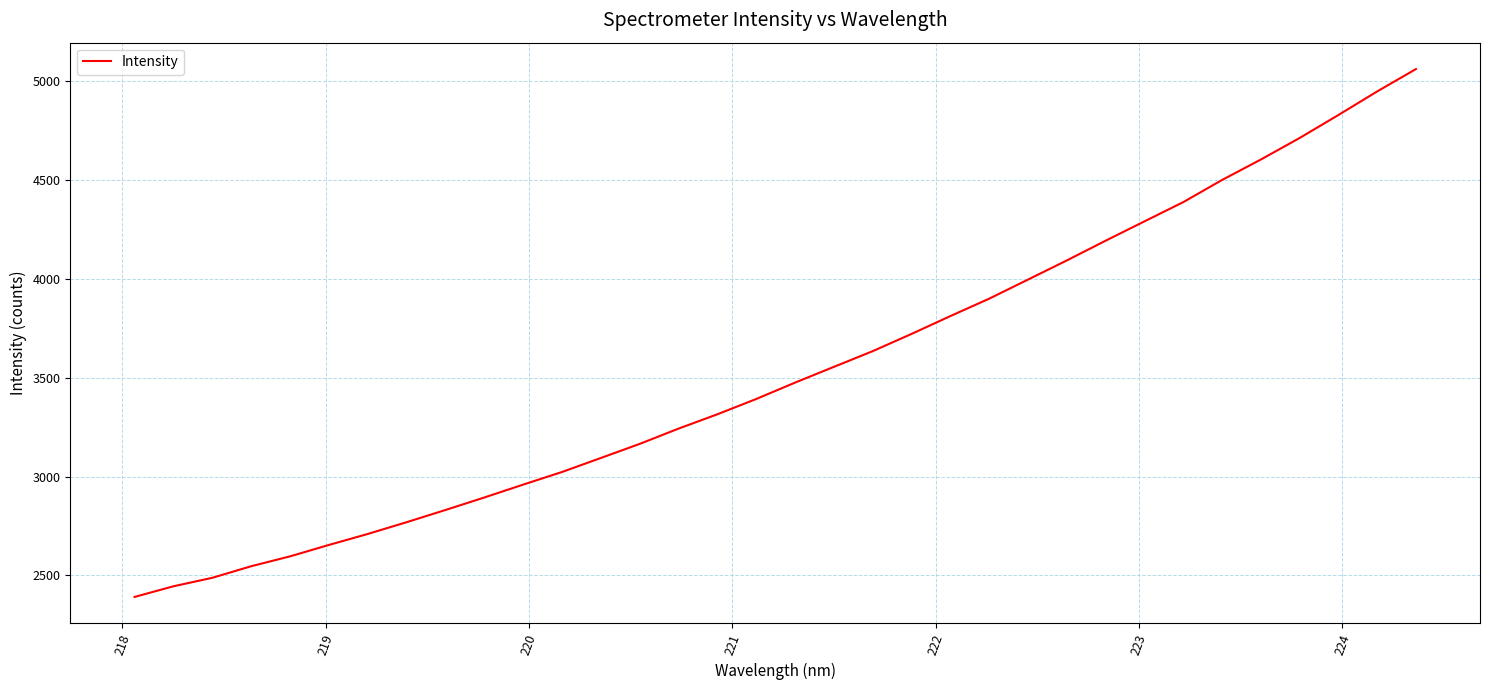

What is the smallest value displayed?

2391.5